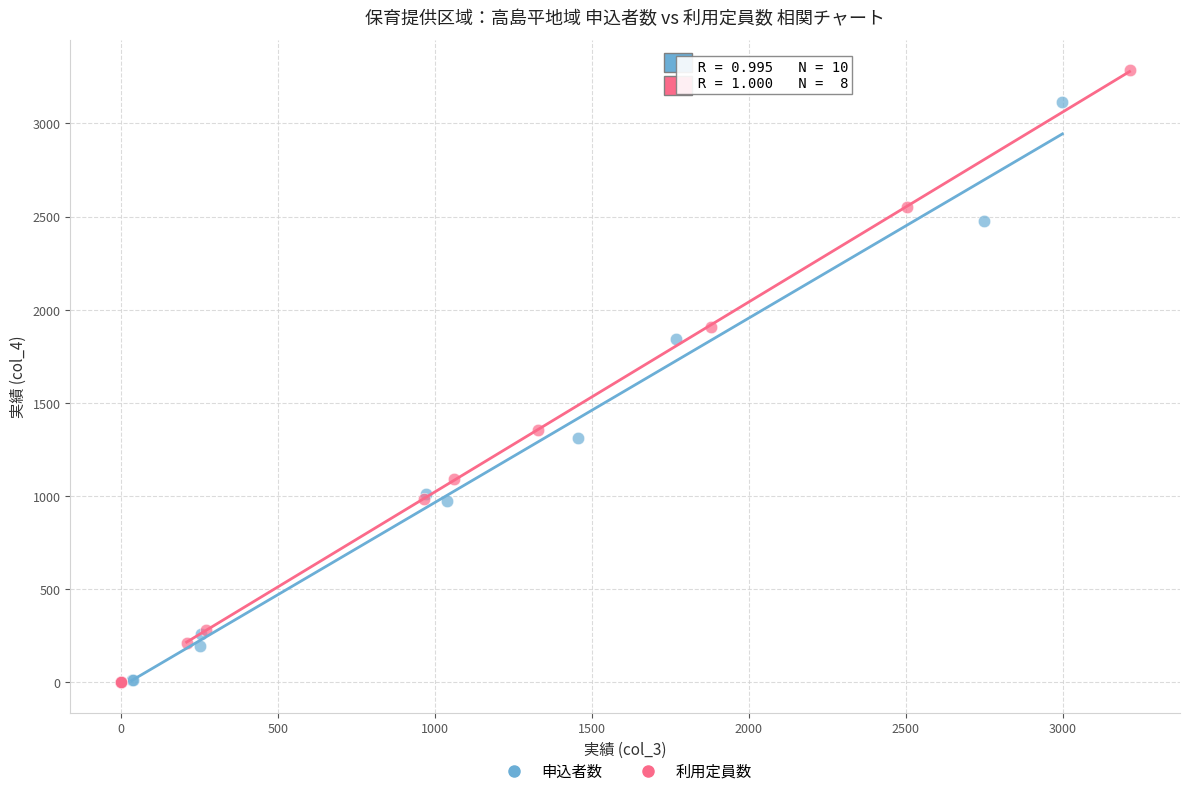

Which series reaches the maximum Y coordinate?

利用定員数